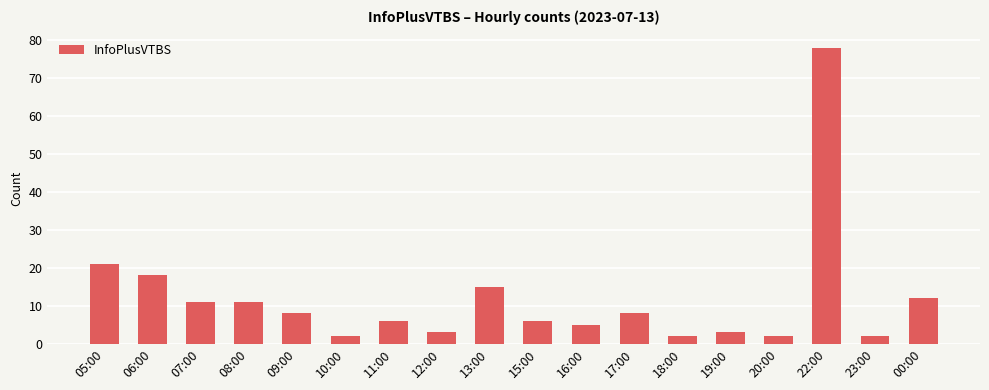

True or false: the data shows 11 at 08:00.

True